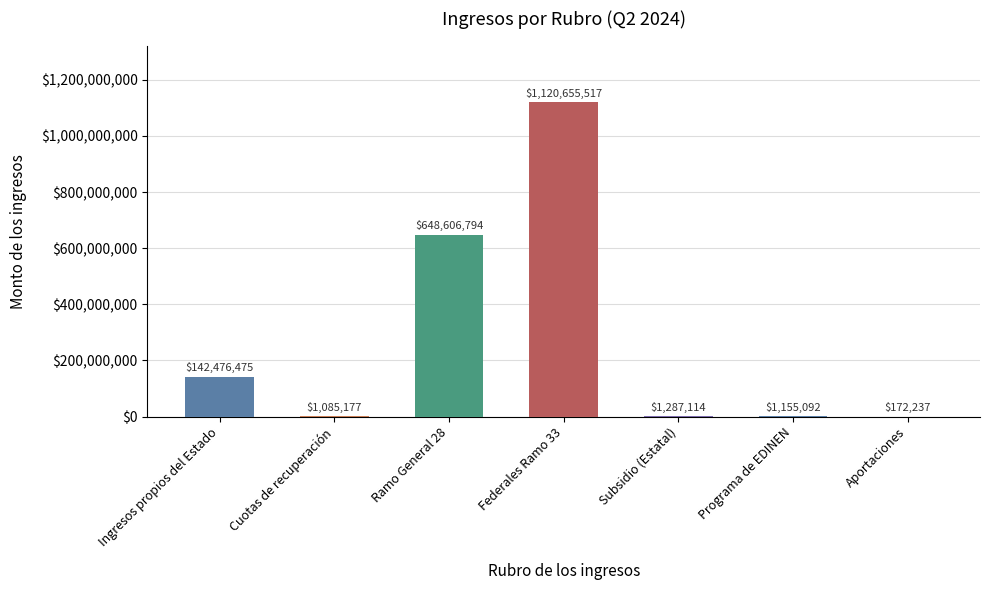

How many categories are shown in the chart?

7